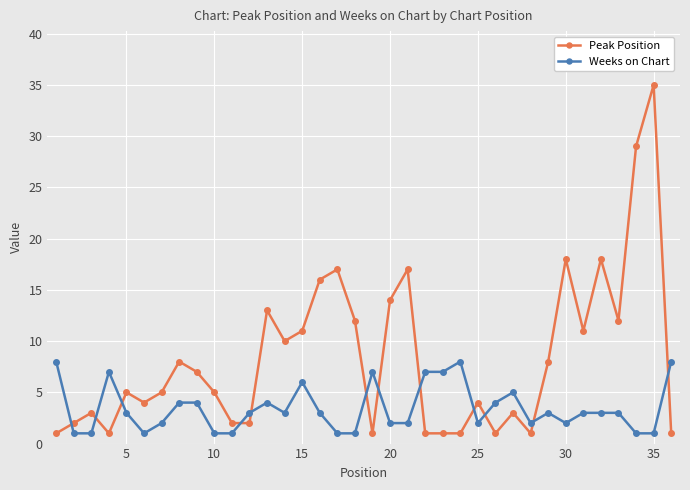

How many series are shown in this chart?

2